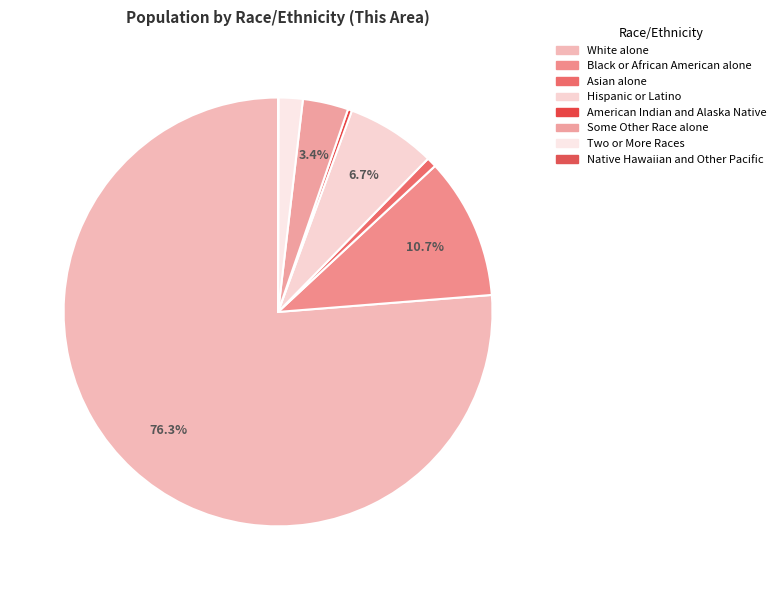

What percentage is the Black or African American alone slice, to the nearest percent?

11%